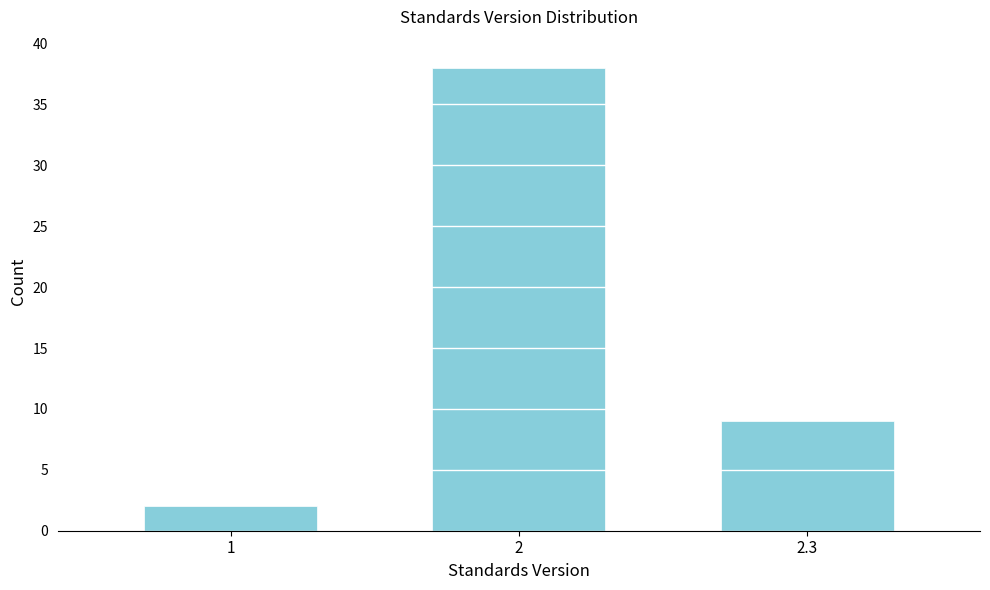

Reading left to right, transcribe all the data shown in this chart.

2	38	9